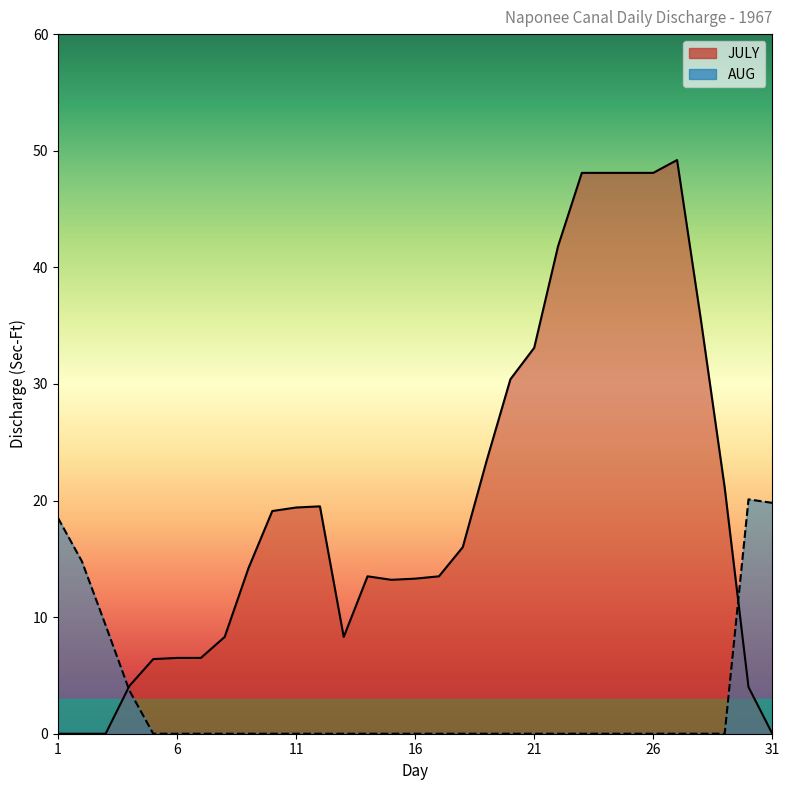

What are all the series names shown in the legend?

JULY, AUG